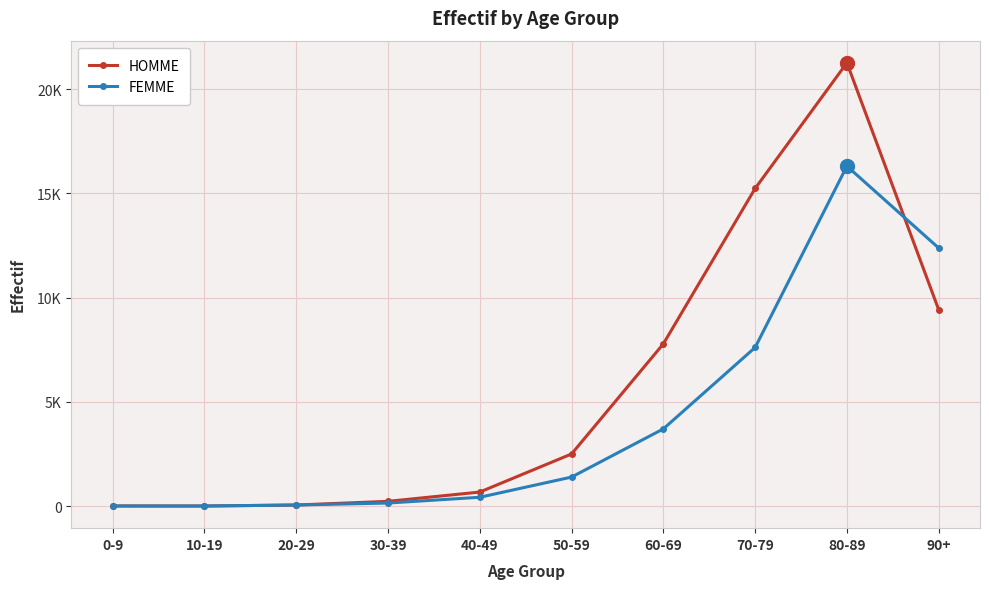

At 60-69, list the series in order from smallest to largest.

FEMME, HOMME